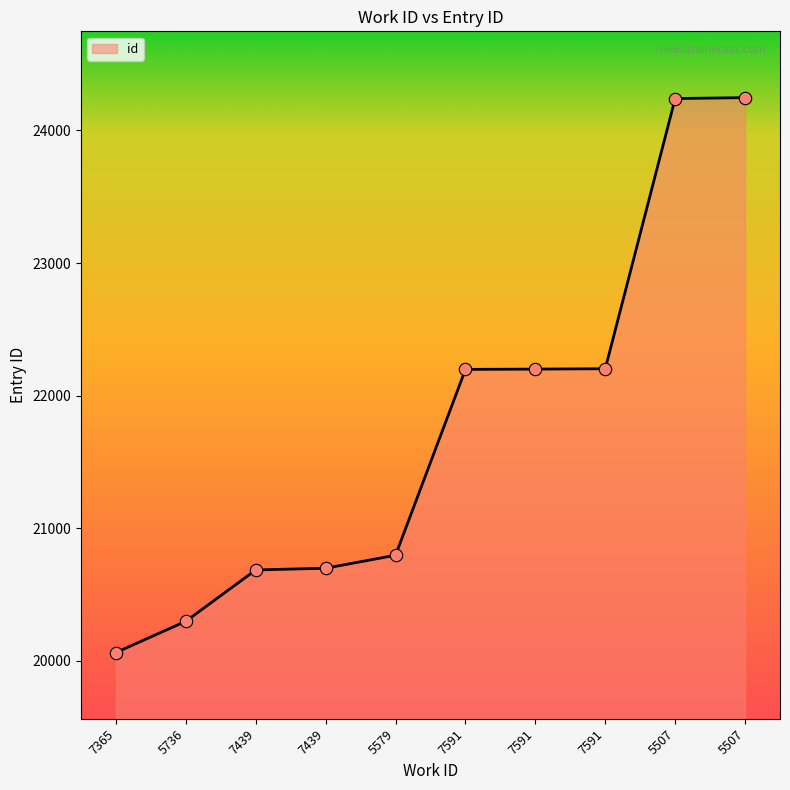

Approximately how many times larger is the value at 5507 compared to 7365?

1.2